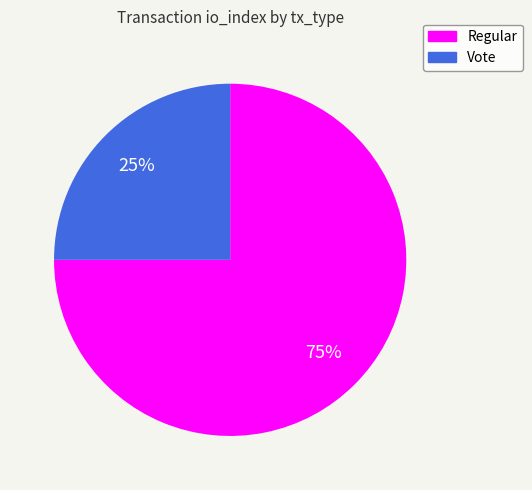

True or false: Regular accounts for 75% of the total.

True